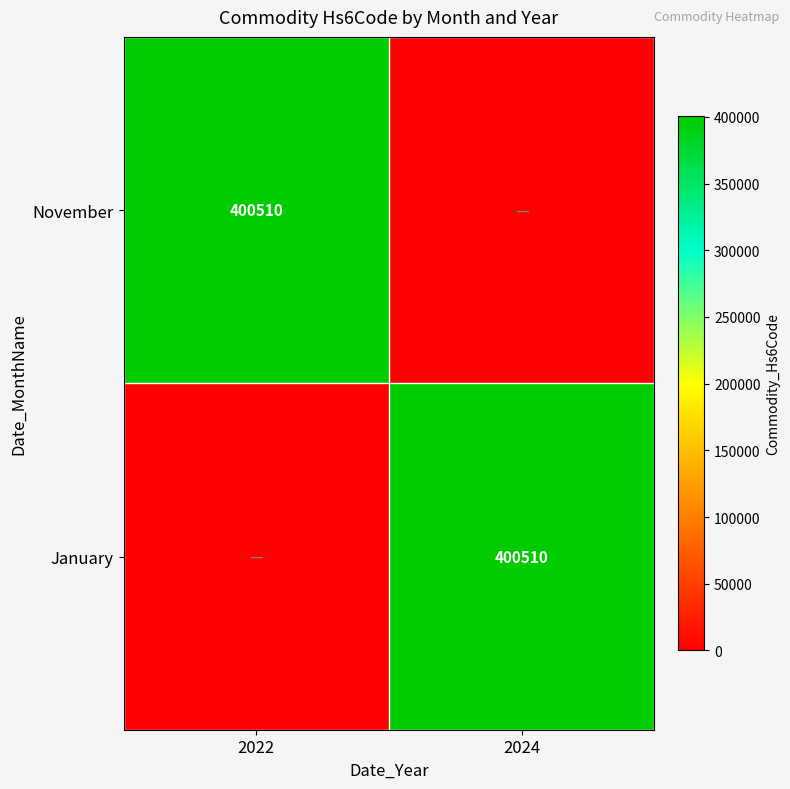

The January series shows 188994 at 2024. True or false?

False